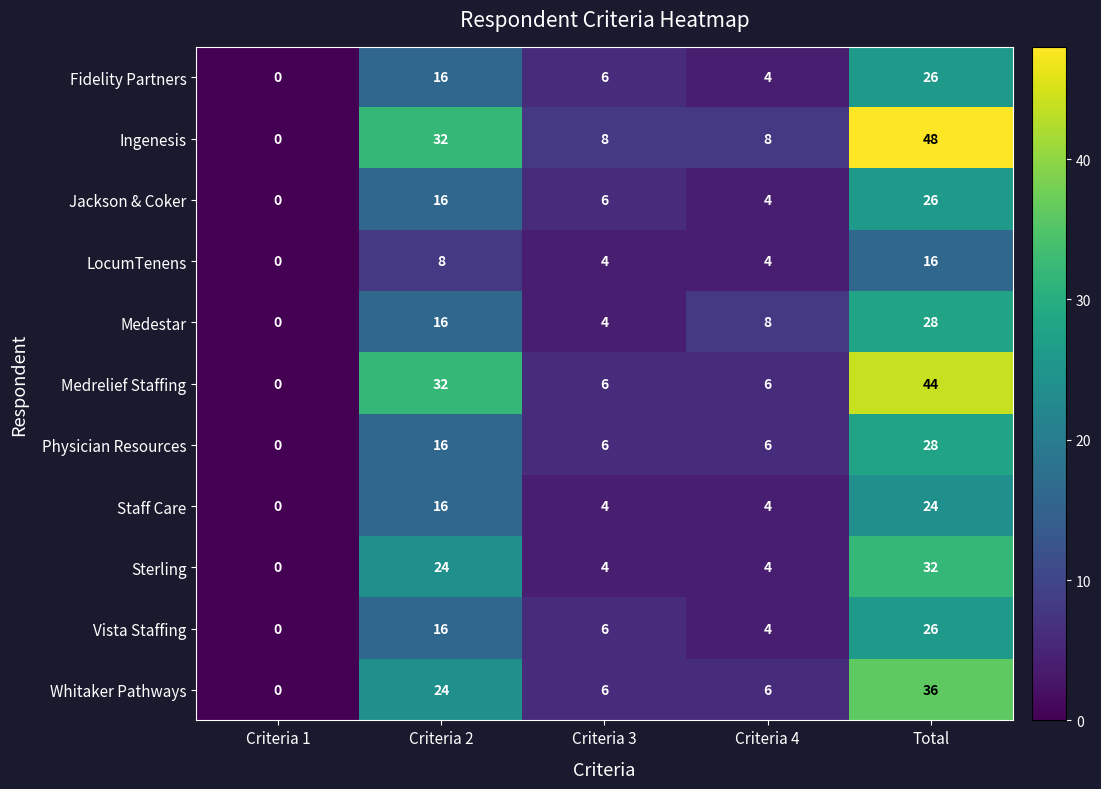

At which category is the sum across all series the highest?

Total